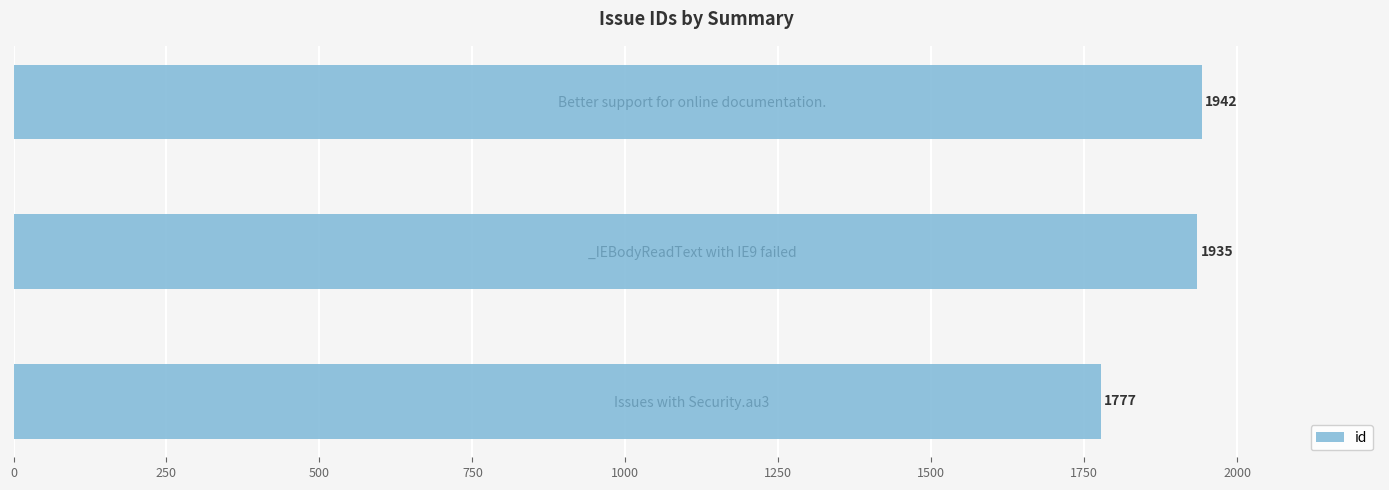

List the labels in order of value, smallest first.

Issues with Security.au3, _IEBodyReadText with IE9 failed, Better support for online documentation.